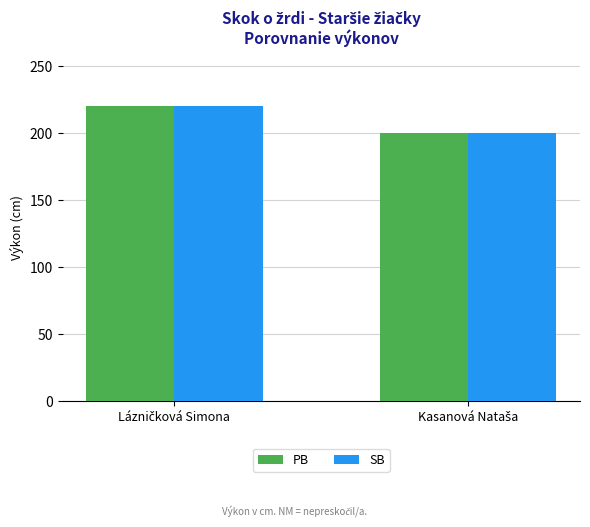

Reading left to right, list all the values displayed in this chart.

PB: 220	200
SB: 220	200